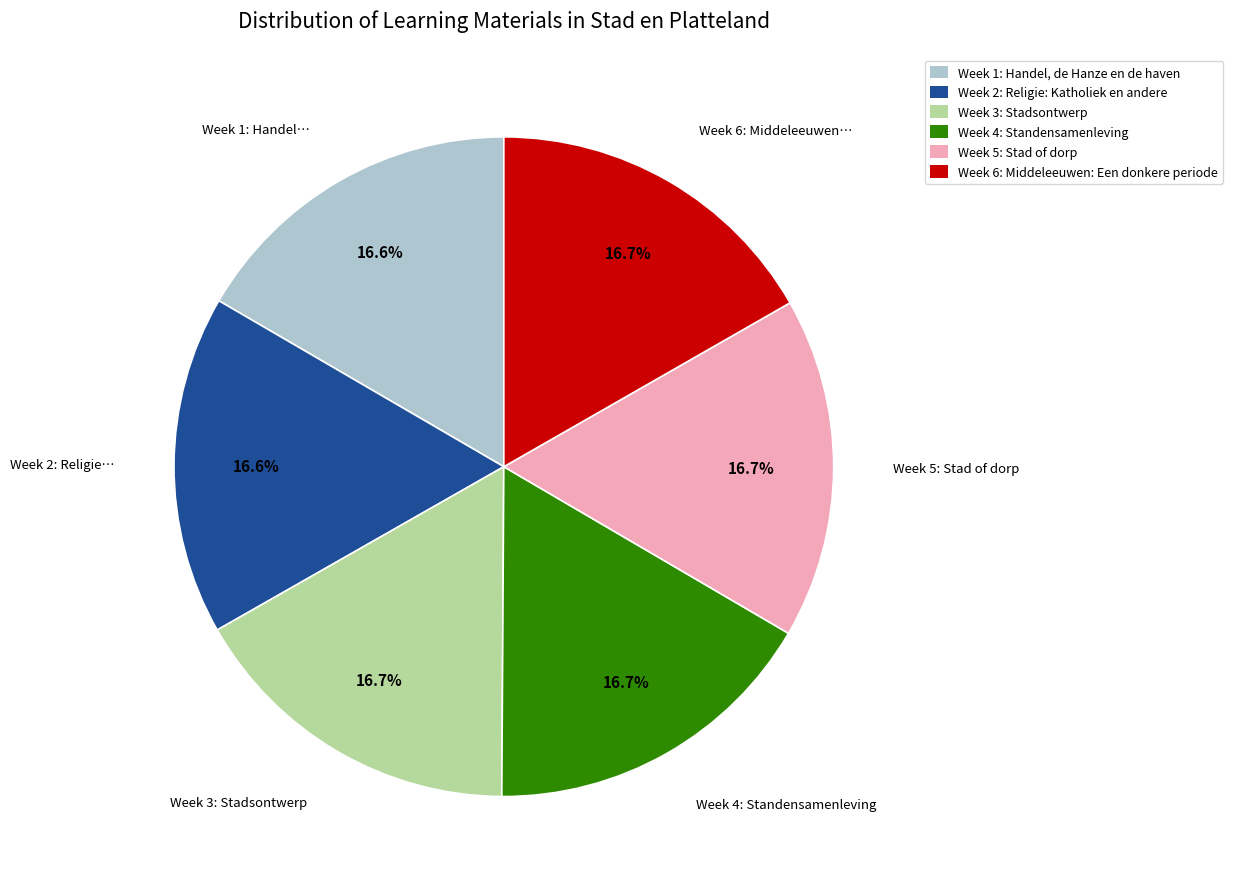

Is there any slice that represents more than half of the pie?

No